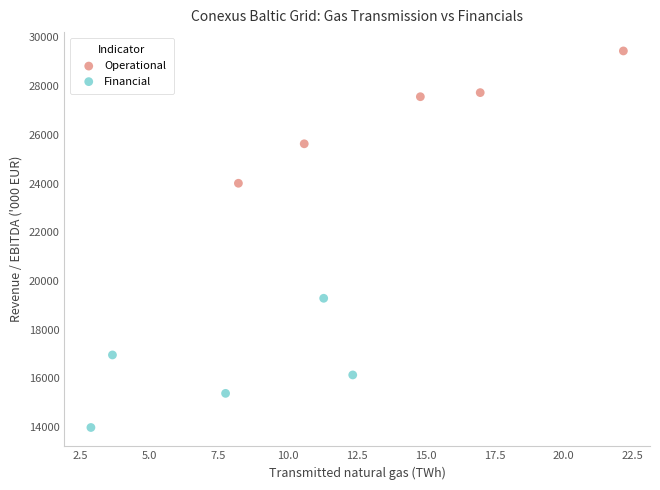

Which series reaches the minimum Y coordinate?

Financial